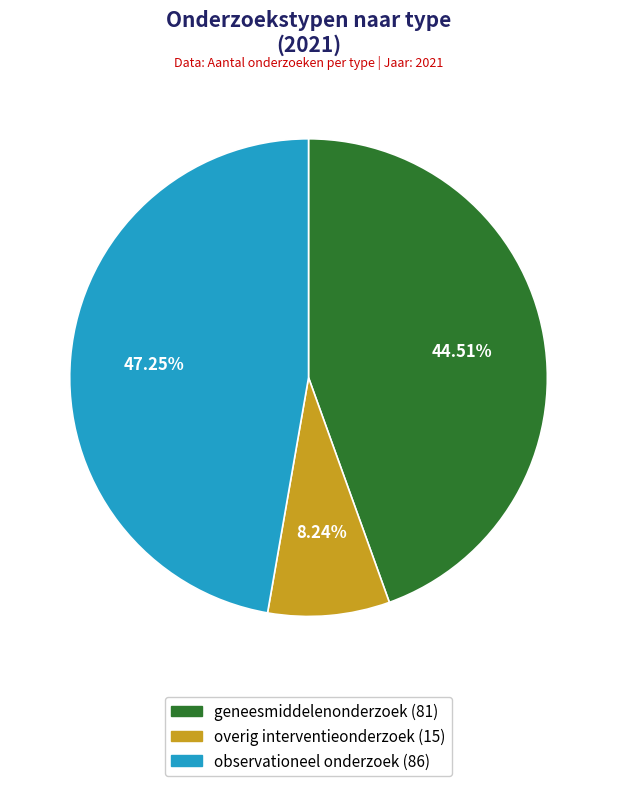

Count the number of slices in the pie.

3